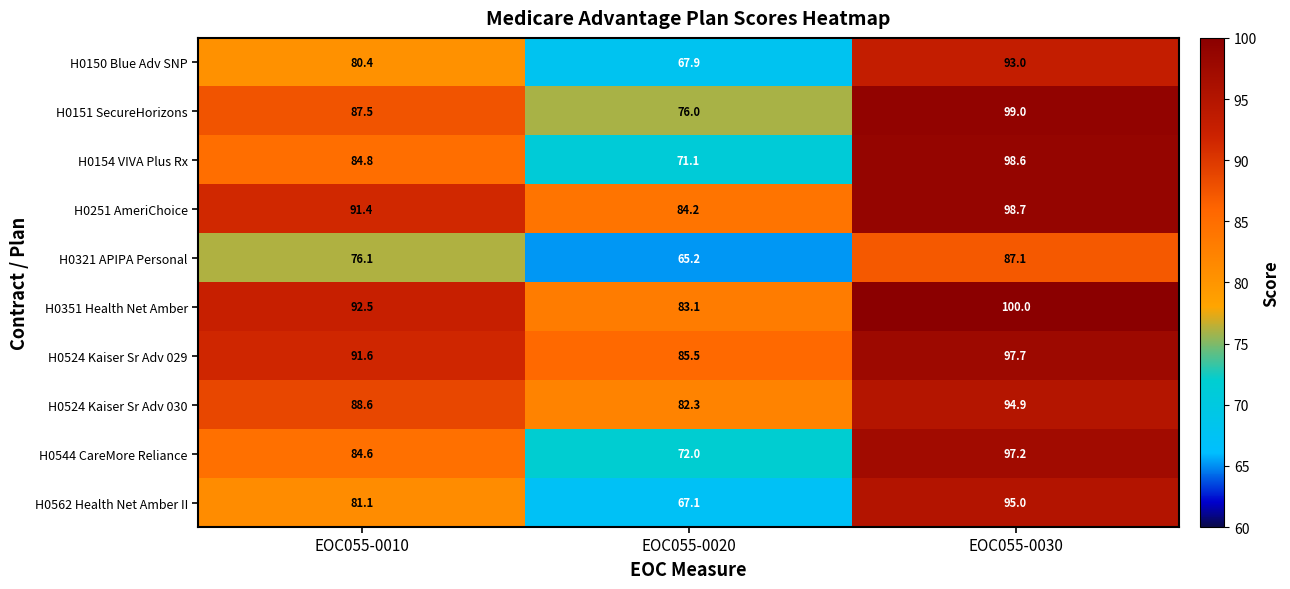

What is the difference between the maximum and second lowest values in the H0562 Health Net Amber II series?

13.9